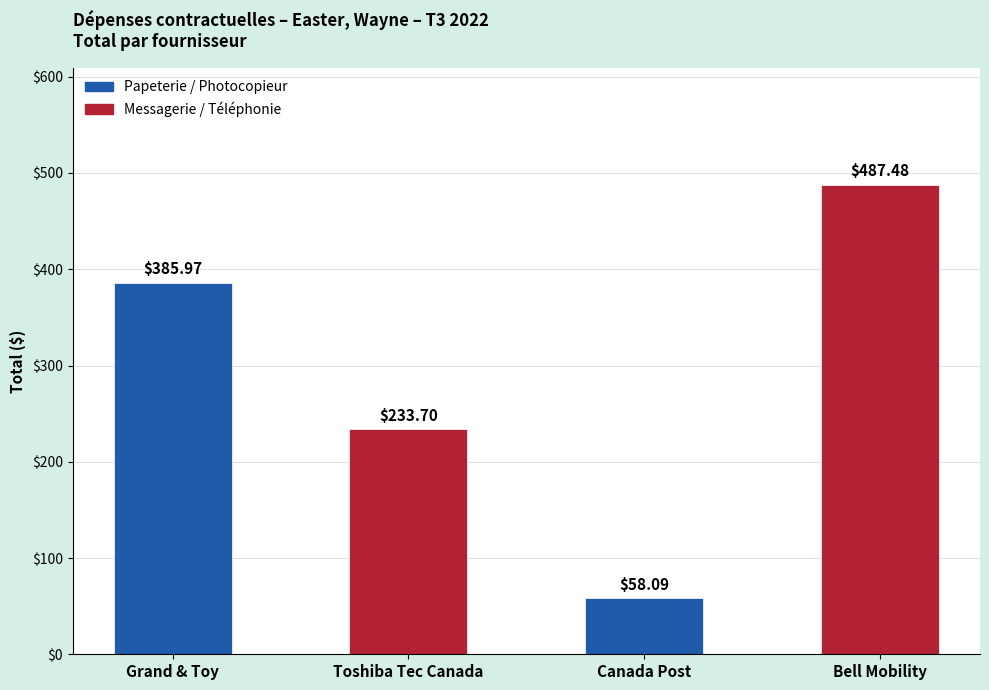

What is the difference between the values at Toshiba Tec Canada and Canada Post?

175.6